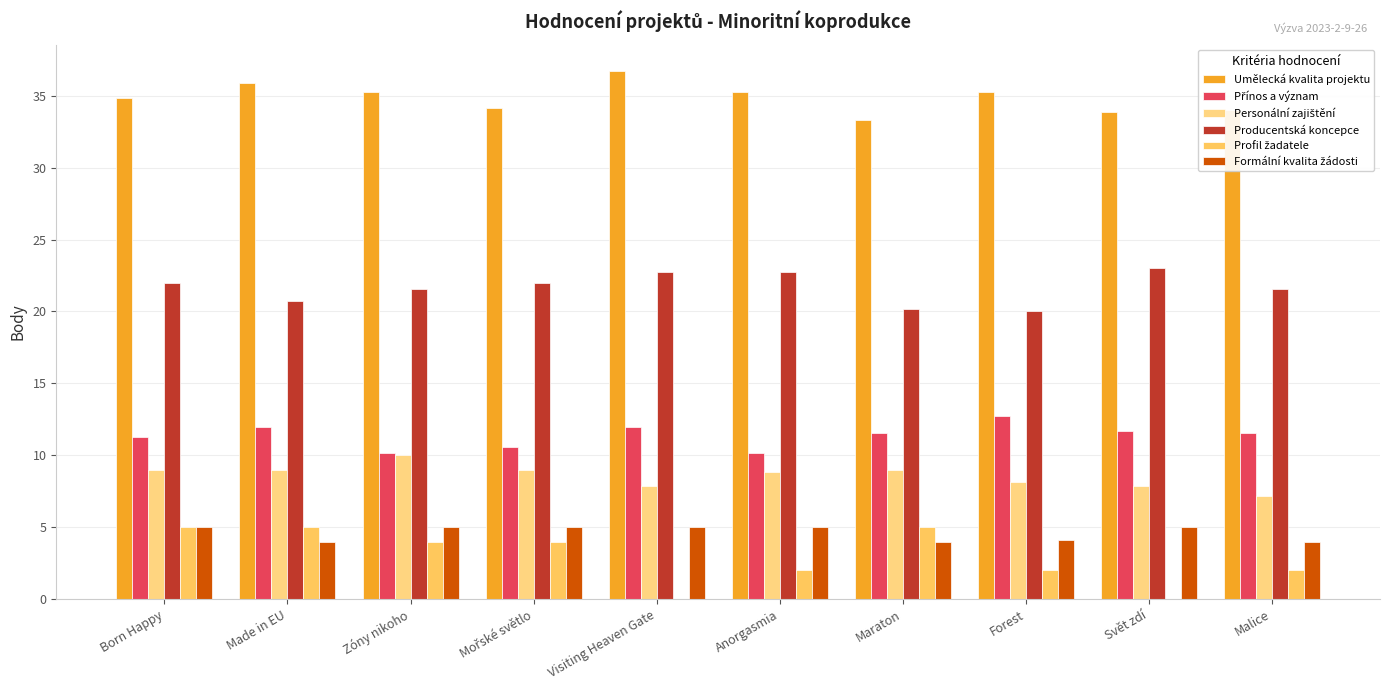

Count the number of categories in the chart.

10